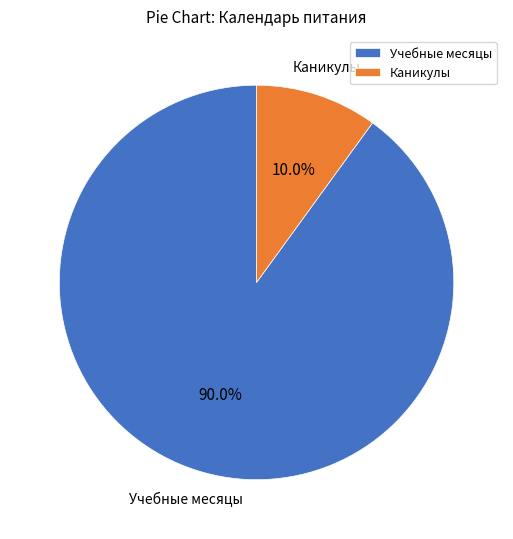

Is the sum of Каникулы and Учебные месяцы greater than half?

Yes